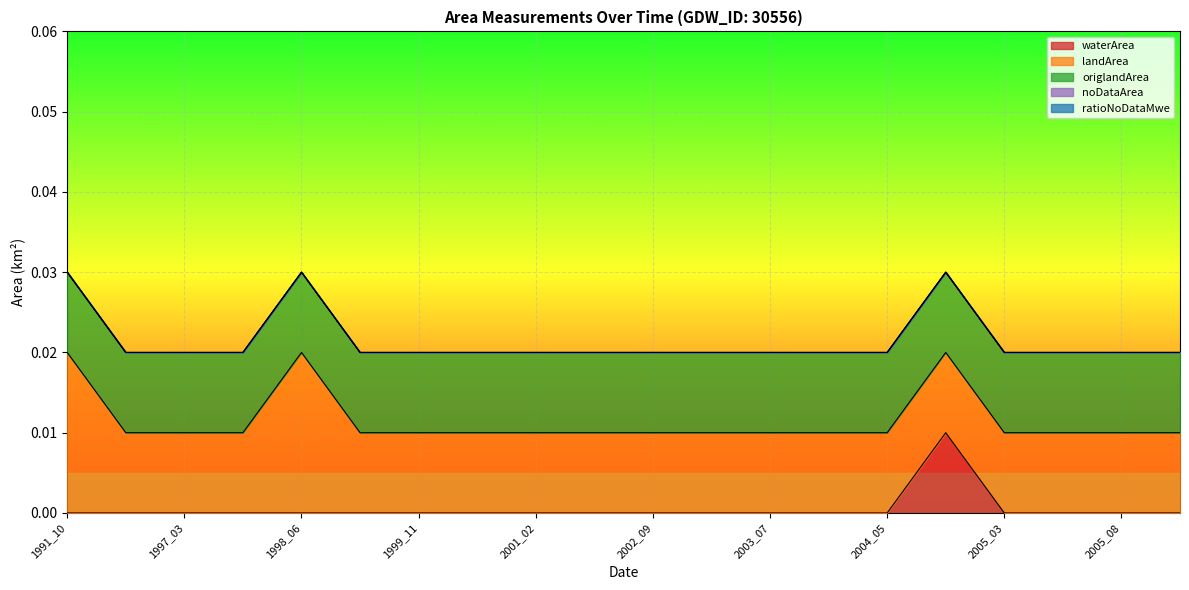

At how many categories does at least one series exceed 0?

20